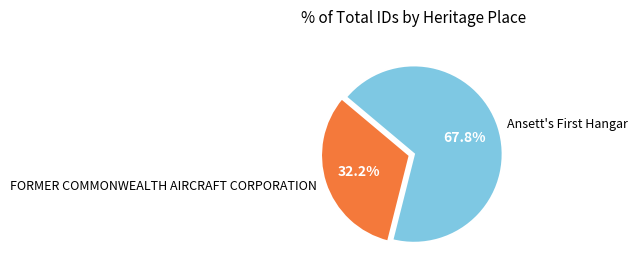

Is there a majority slice in this chart?

Yes